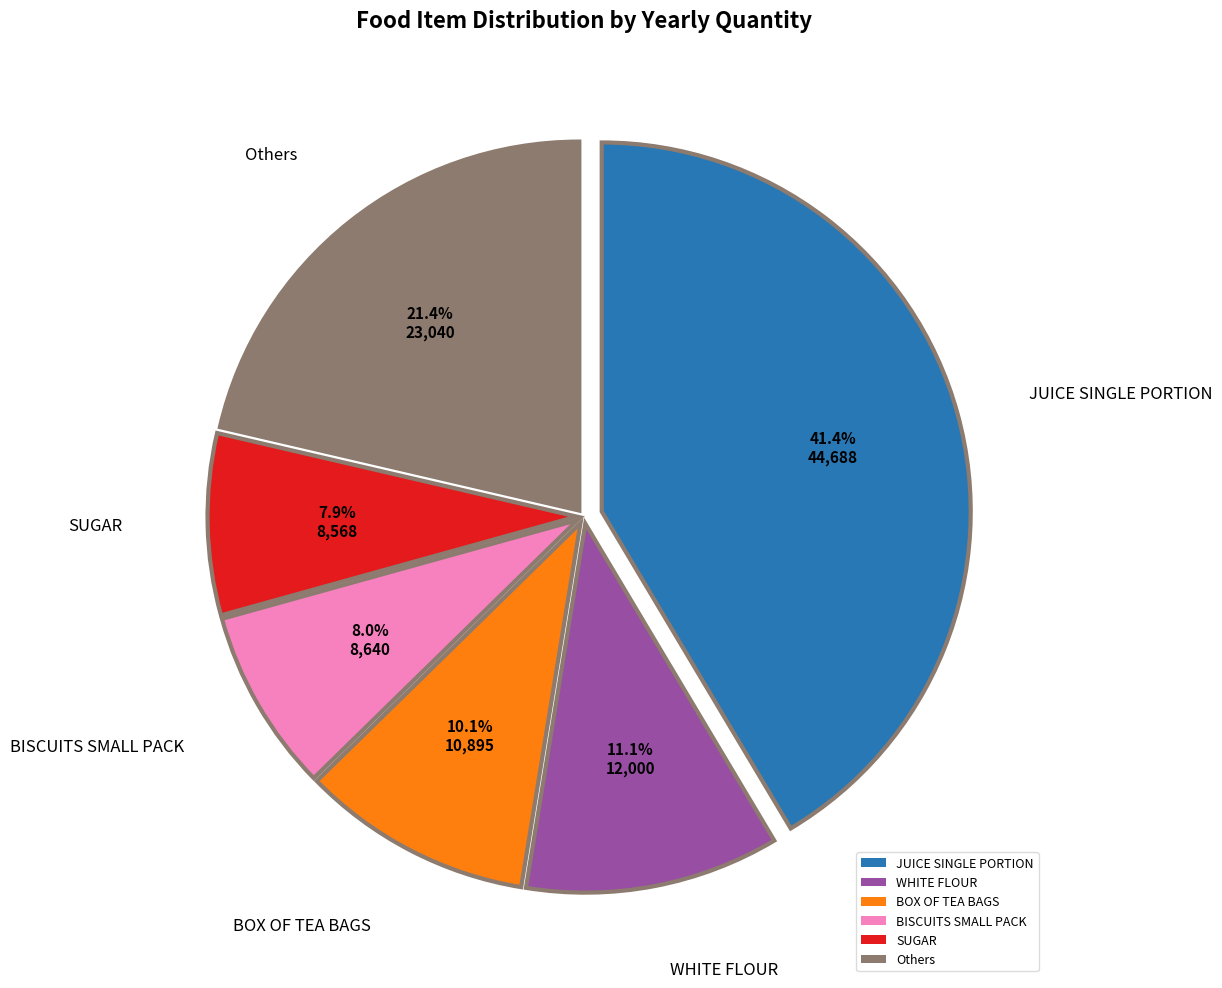

Combined, do BISCUITS SMALL PACK and BOX OF TEA BAGS account for over 50%?

No